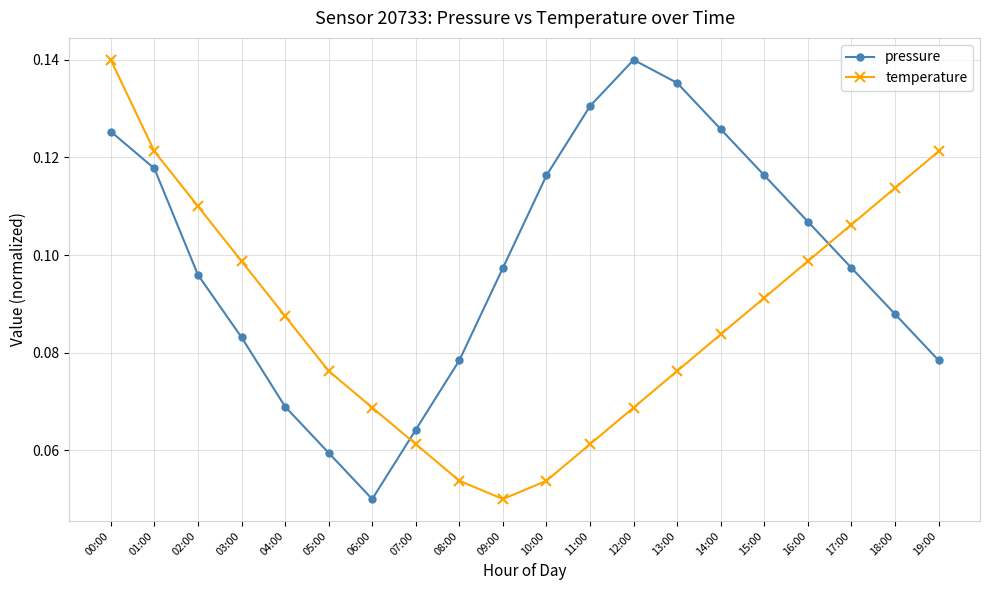

At 03:00, list the series in order from smallest to largest.

pressure, temperature